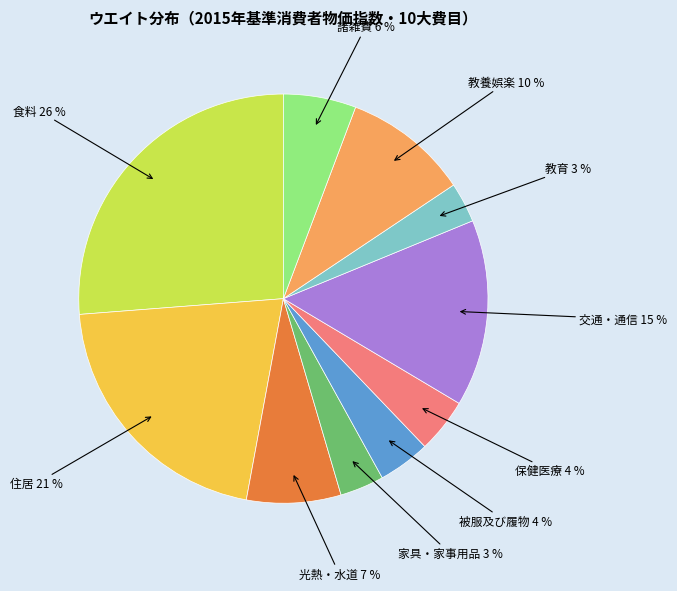

Is there any slice that represents more than half of the pie?

No